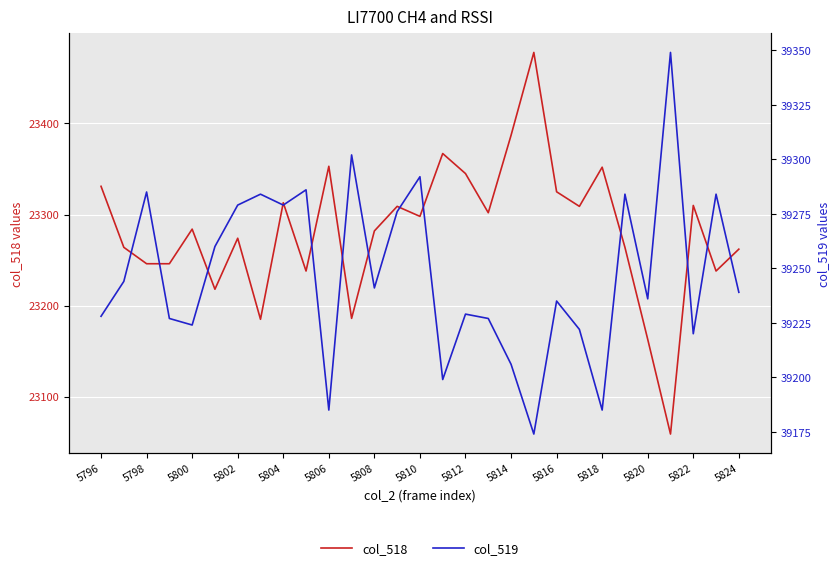

Rank the series at 5818 from lowest to highest value.

col_518, col_519